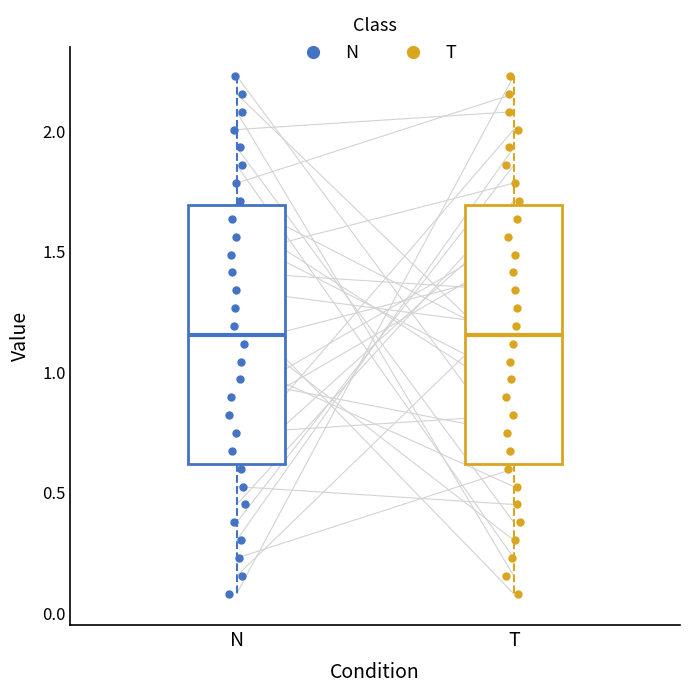

Where does the lower whisker of the box for T end on the y-axis? The values are not printed on the chart, so give them approximately, as read against the axis.

0.10